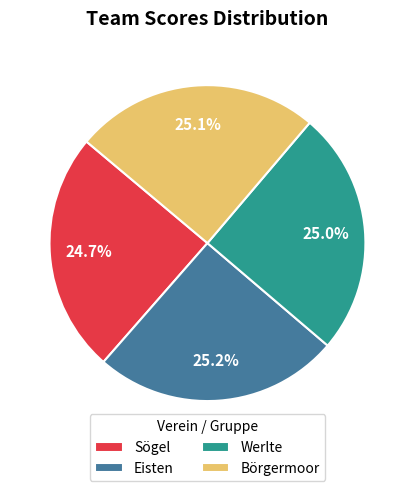

What percentage is the Werlte slice, to the nearest percent?

25%